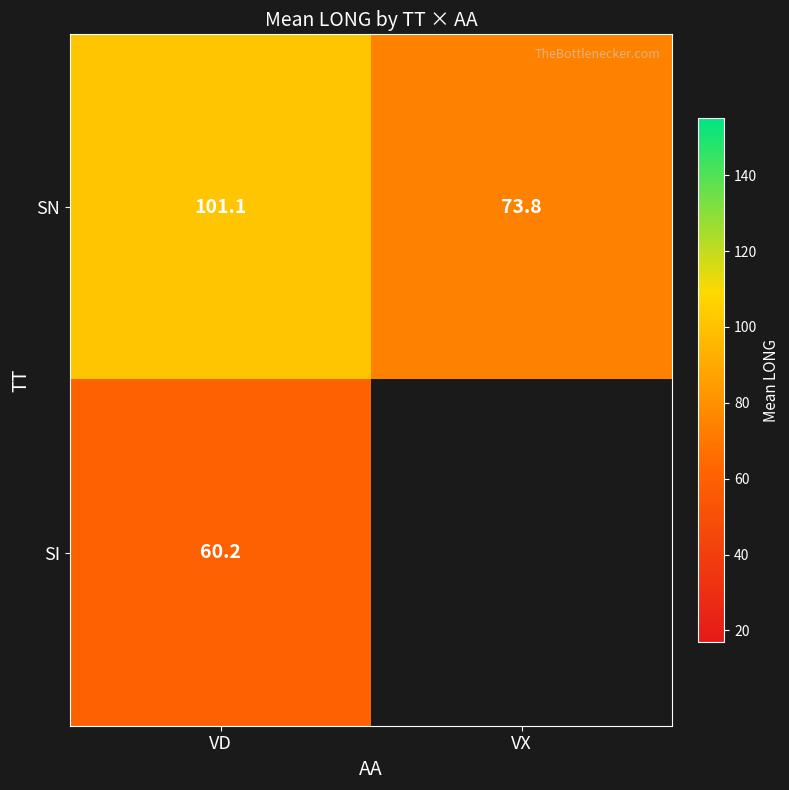

At how many categories does at least one series exceed 64?

2